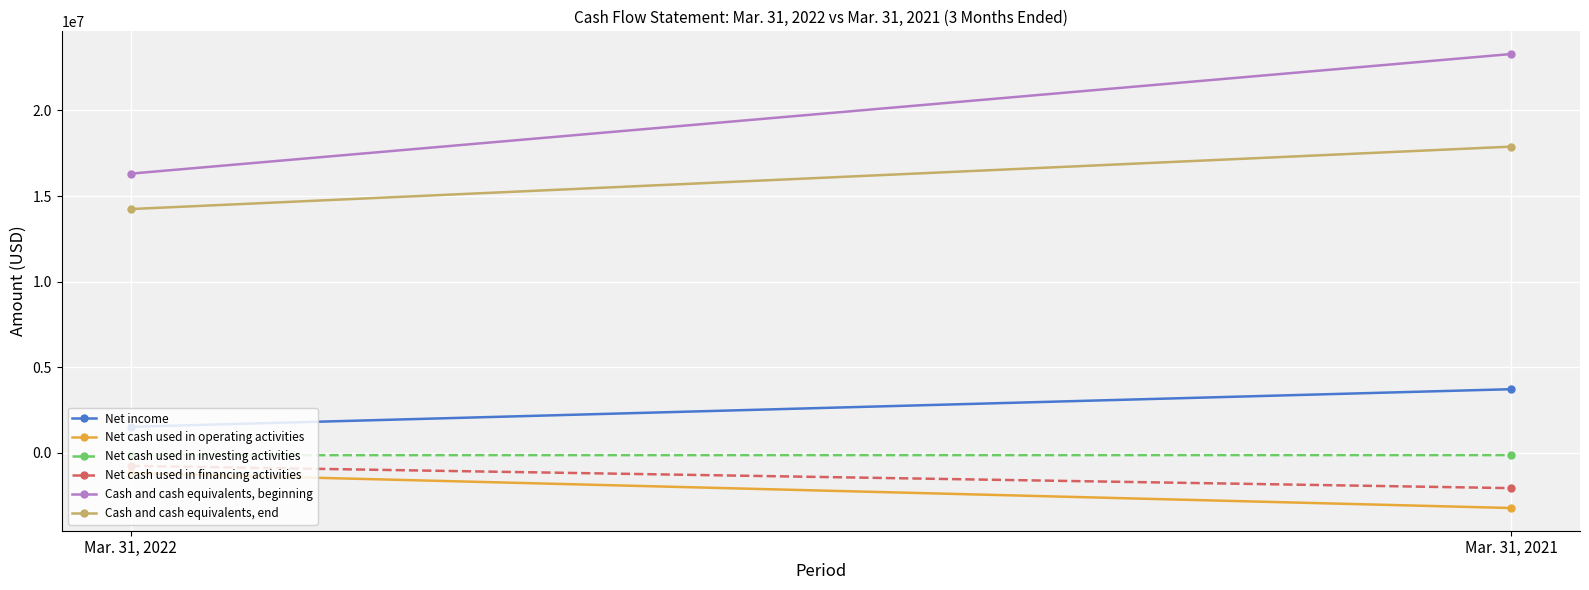

Is it true that Net cash used in financing activities equals -411854 at Mar. 31, 2022?

False